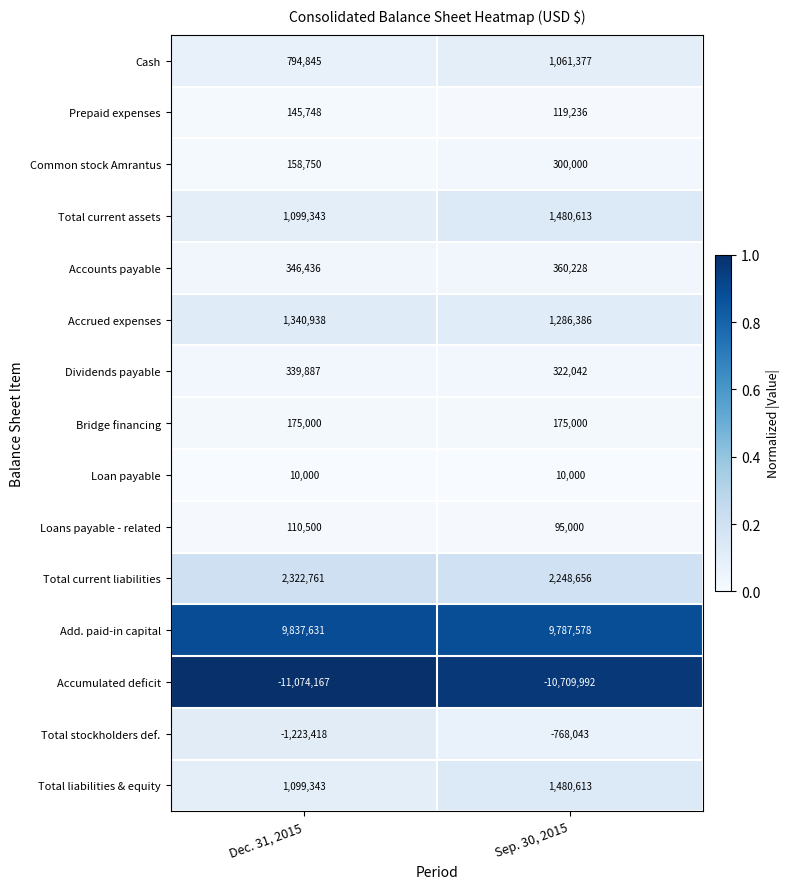

Reading left to right, list all the values displayed in this chart.

Cash: Dec. 31, 2015=794845	Sep. 30, 2015=1061377
Prepaid expenses: Dec. 31, 2015=145748	Sep. 30, 2015=119236
Common stock Amrantus: Dec. 31, 2015=158750	Sep. 30, 2015=300000
Total current assets: Dec. 31, 2015=1099343	Sep. 30, 2015=1480613
Accounts payable: Dec. 31, 2015=346436	Sep. 30, 2015=360228
Accrued expenses: Dec. 31, 2015=1340938	Sep. 30, 2015=1286386
Dividends payable: Dec. 31, 2015=339887	Sep. 30, 2015=322042
Bridge financing: Dec. 31, 2015=175000	Sep. 30, 2015=175000
Loan payable: Dec. 31, 2015=10000	Sep. 30, 2015=10000
Loans payable - related: Dec. 31, 2015=110500	Sep. 30, 2015=95000
Total current liabilities: Dec. 31, 2015=2322761	Sep. 30, 2015=2248656
Add. paid-in capital: Dec. 31, 2015=9837631	Sep. 30, 2015=9787578
Accumulated deficit: Dec. 31, 2015=-11074167	Sep. 30, 2015=-10709992
Total stockholders def.: Dec. 31, 2015=-1223418	Sep. 30, 2015=-768043
Total liabilities & equity: Dec. 31, 2015=1099343	Sep. 30, 2015=1480613